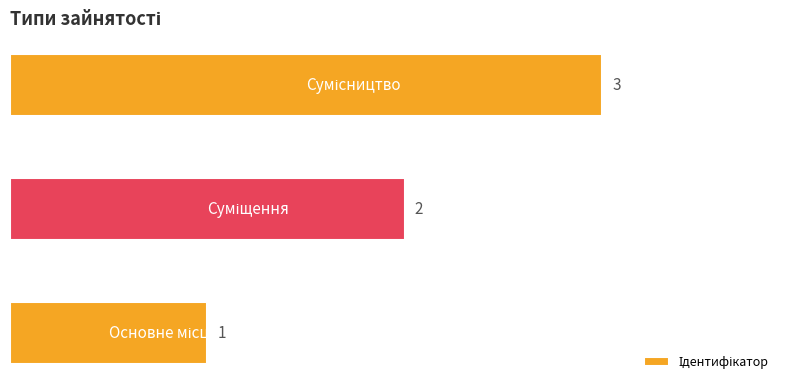

What is the maximum value shown in the chart?

3